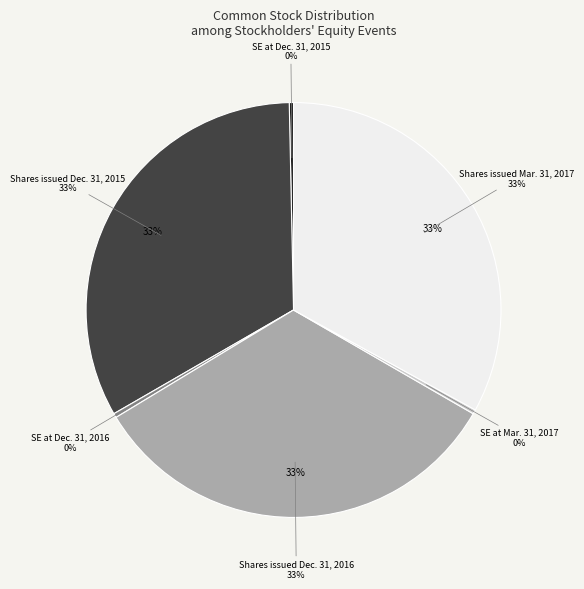

What percentage do Shares issued at Mar. 31, 2017 and Shares issued at Dec. 31, 2016 together represent?

66.0%